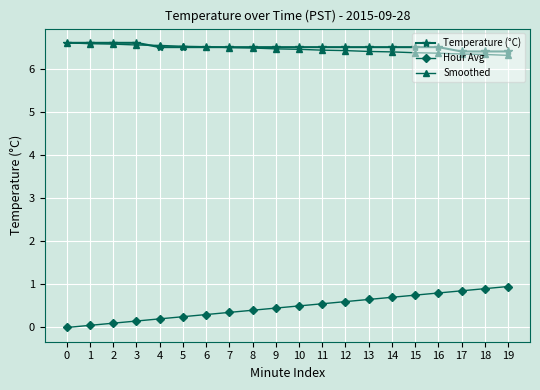

What is the value of the Temperature (°C) point at the 6th from the left?

6.5